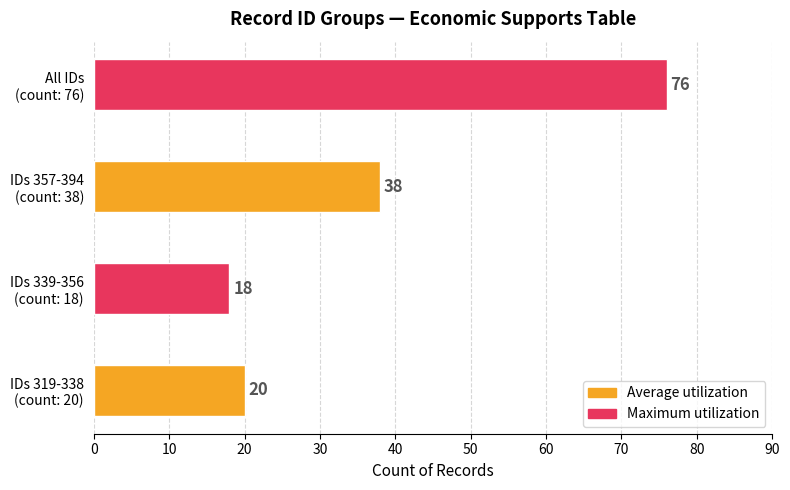

What is the difference between the maximum and minimum values?

58